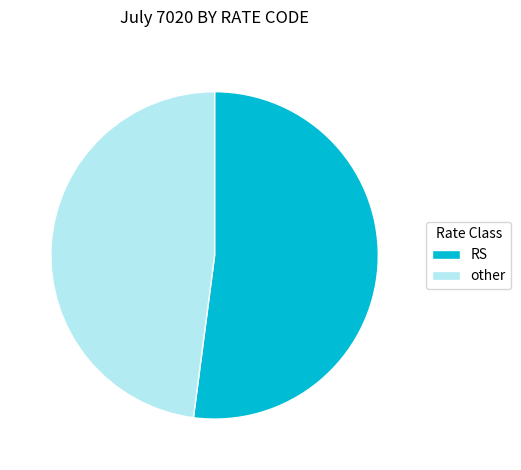

What is the majority slice?

RS